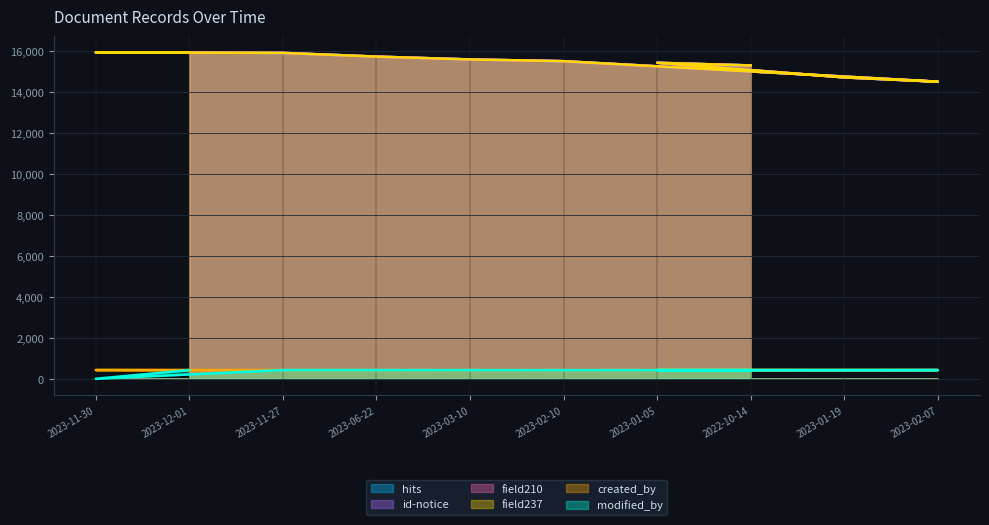

How many data points does each series have?

10